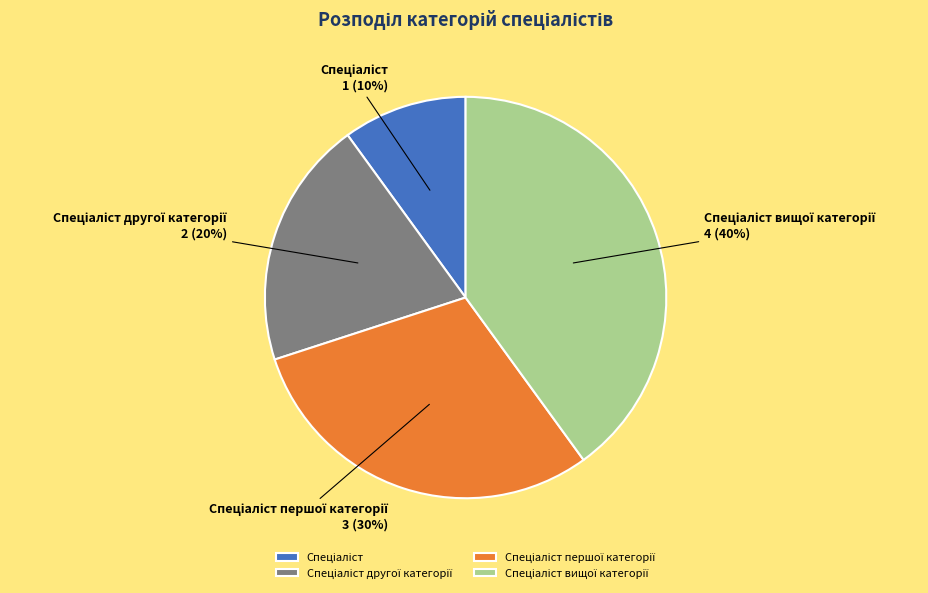

To the nearest percent, what is the average slice percentage?

25%